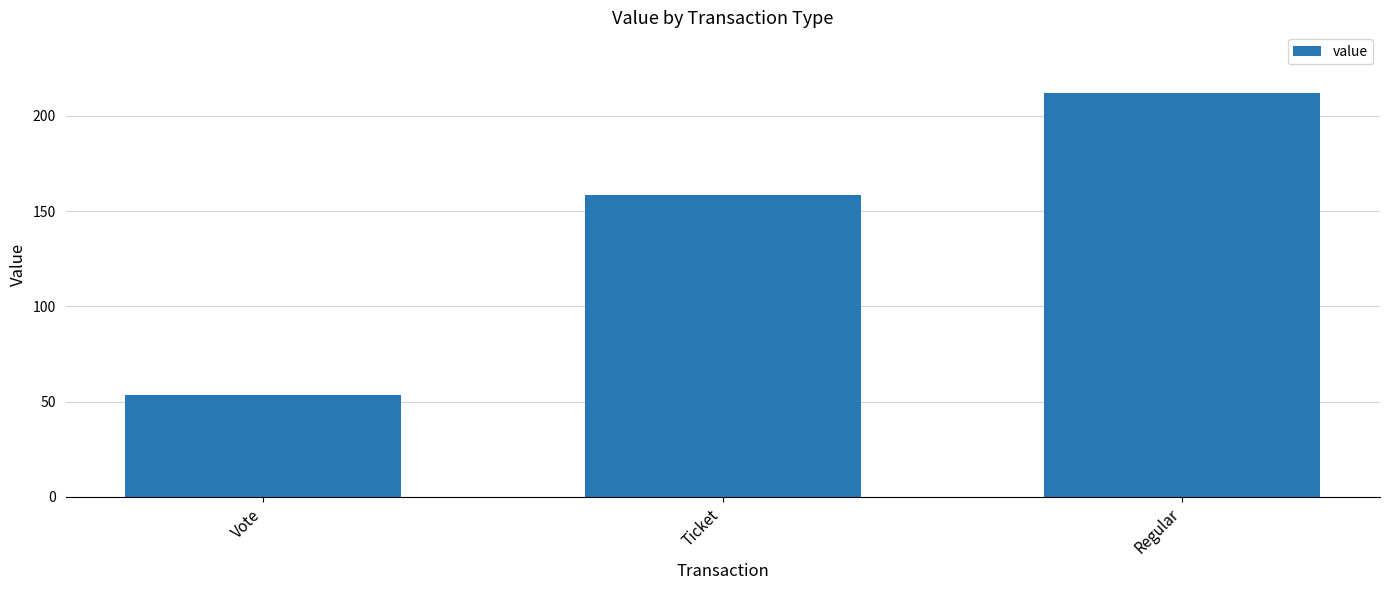

Count the number of categories in the chart.

3